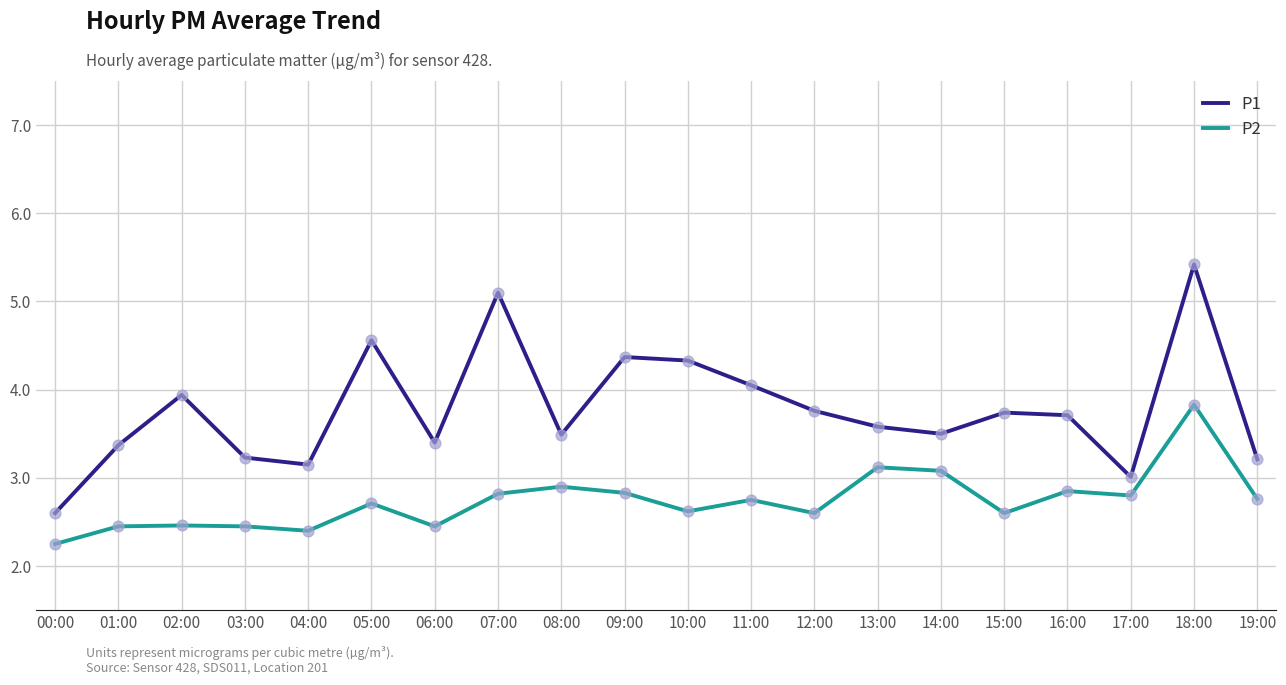

Which series changed the most between 13:00 and 17:00?

P1